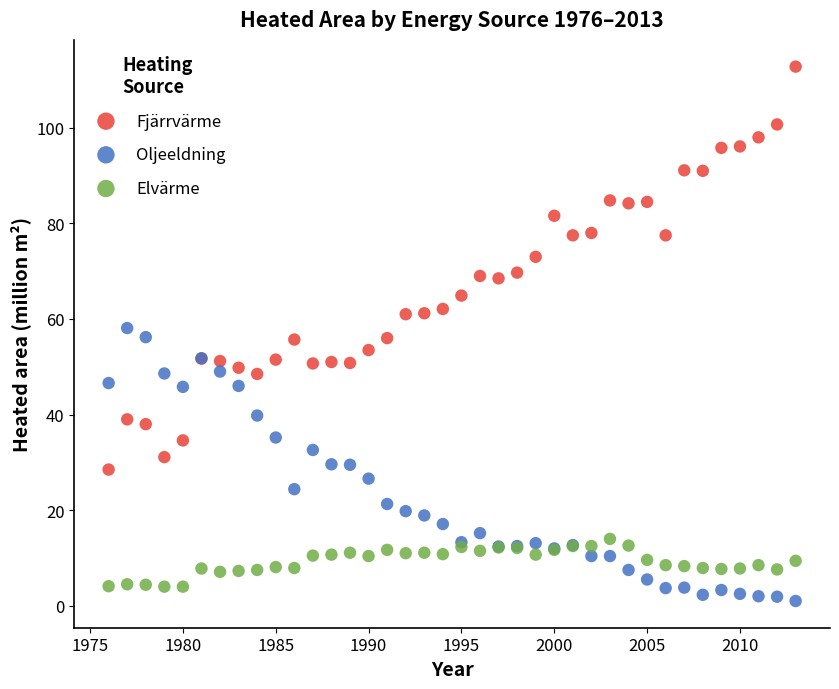

Which series contains the lowest Y value?

Oljeeldning